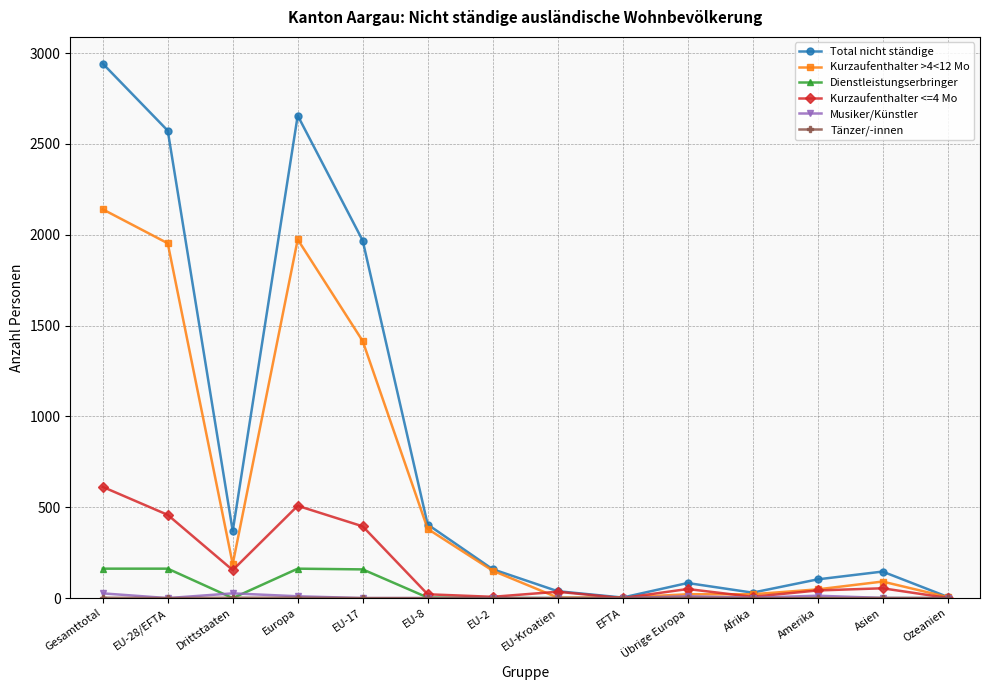

How many lines are shown in the chart?

6